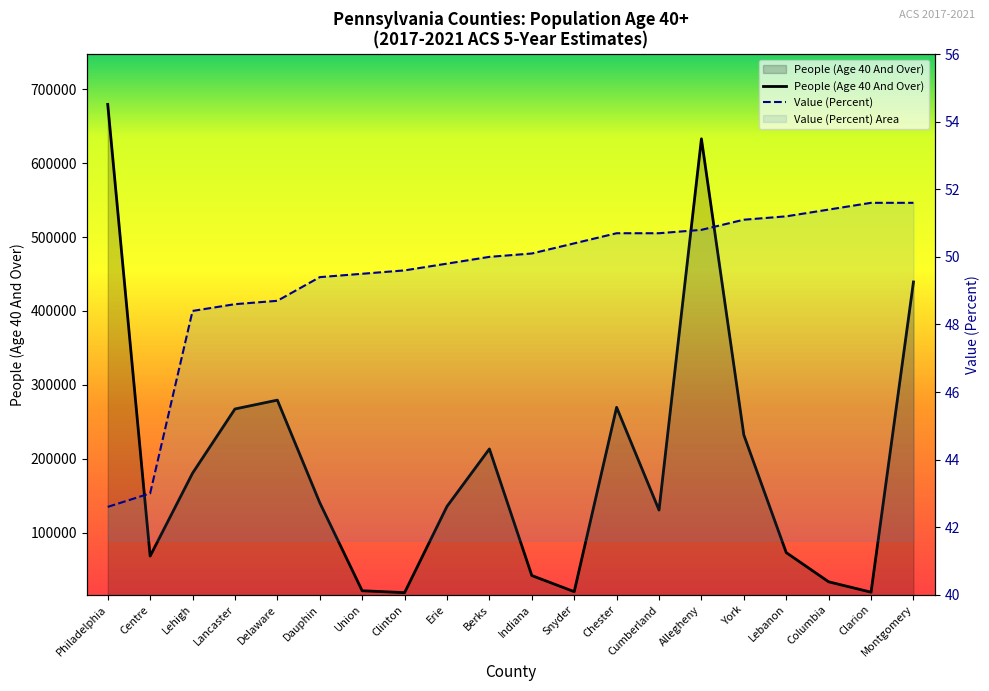

The value of People (Age 40 And Over) at Allegheny is 319107.3. True or false?

False